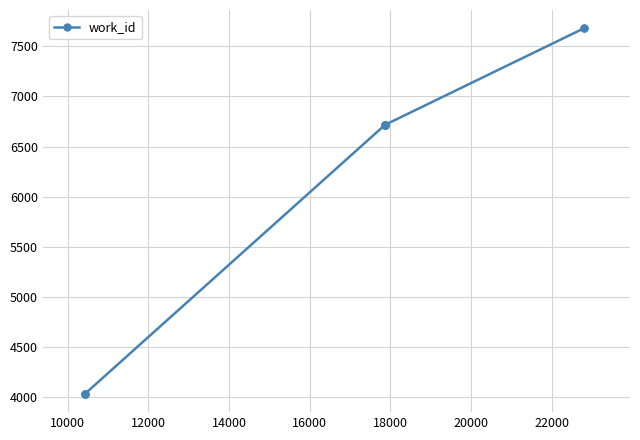

What is the difference between the maximum and minimum values?

3655